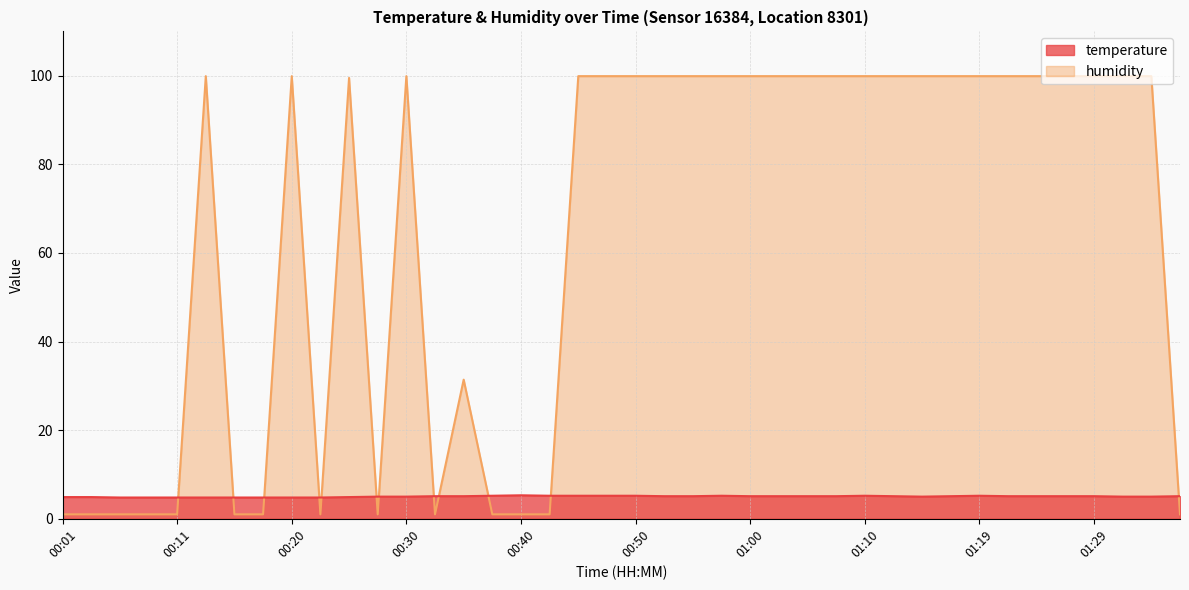

What is the label of the 34th point from the right?

00:16